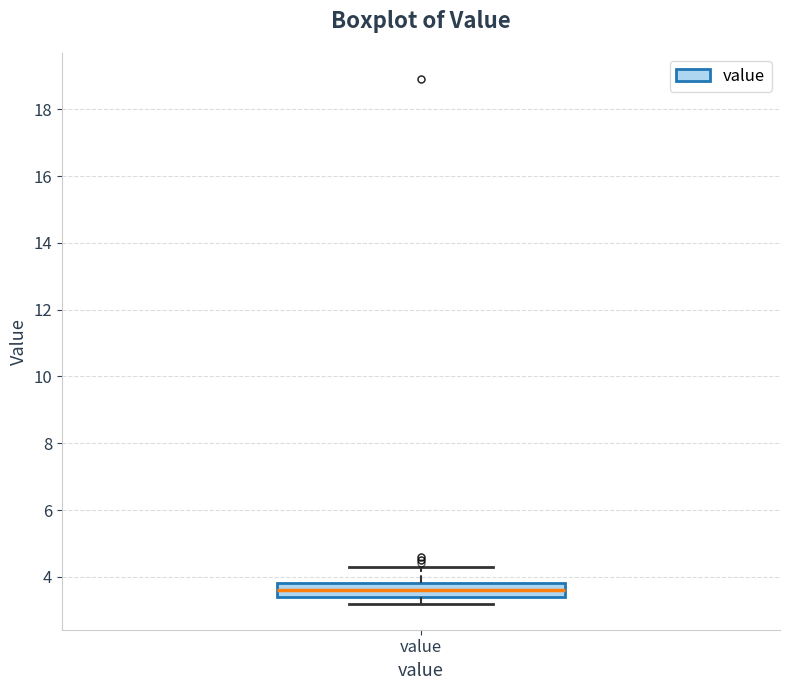

Transcribe this box plot: give where the median line is, the range the box spans, and where the two whiskers end, as read against the y-axis. The values are not printed on the chart, so give them approximately, as read against the axis.

median 3.6, box 3.4 to 3.8, whiskers 3.2 to 4.4